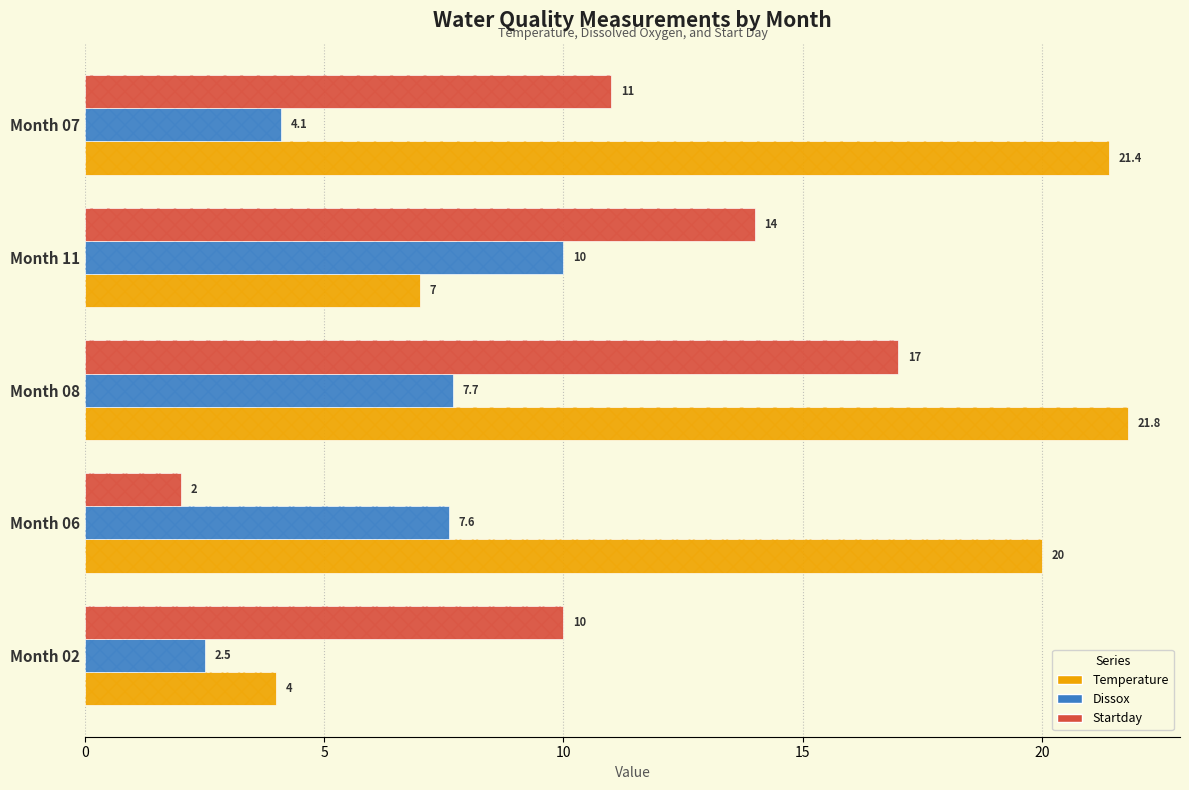

Is the value of Startday at Month 11 greater than the value of Temperature at Month 07?

No